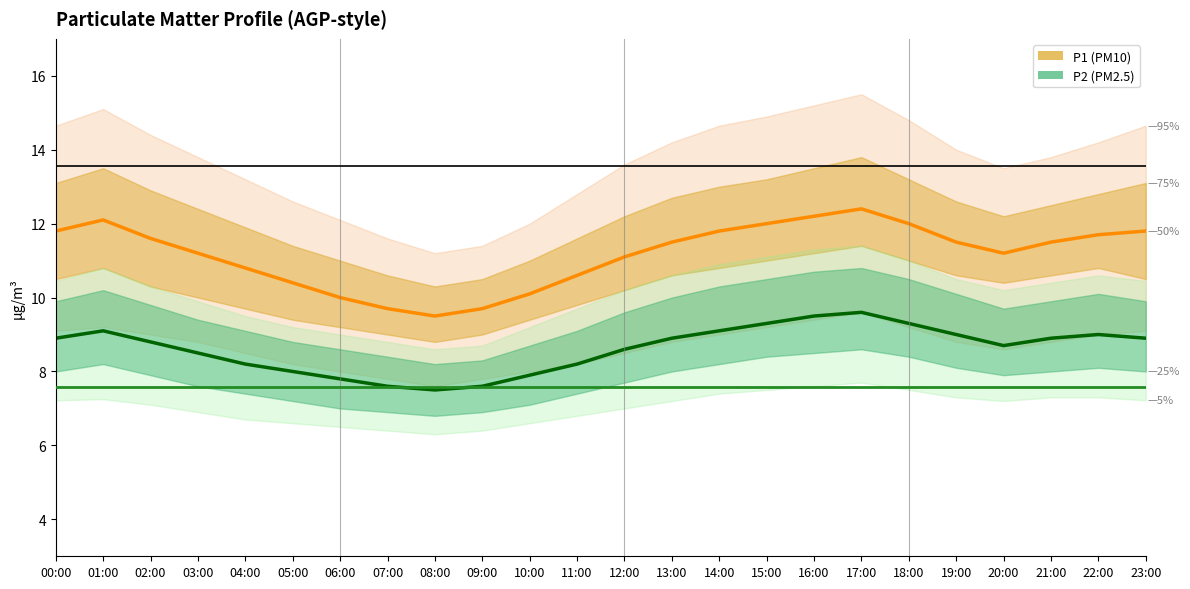

What is the label of the 11th point from the left?

10:00